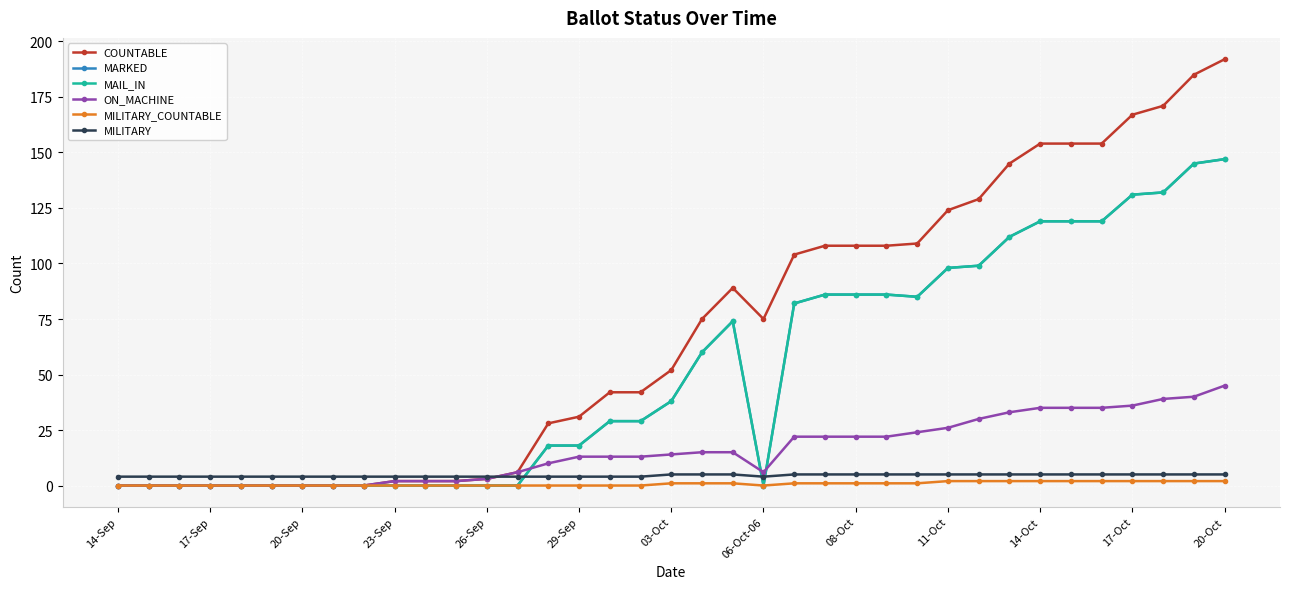

How many data points in COUNTABLE are less than 52?

18